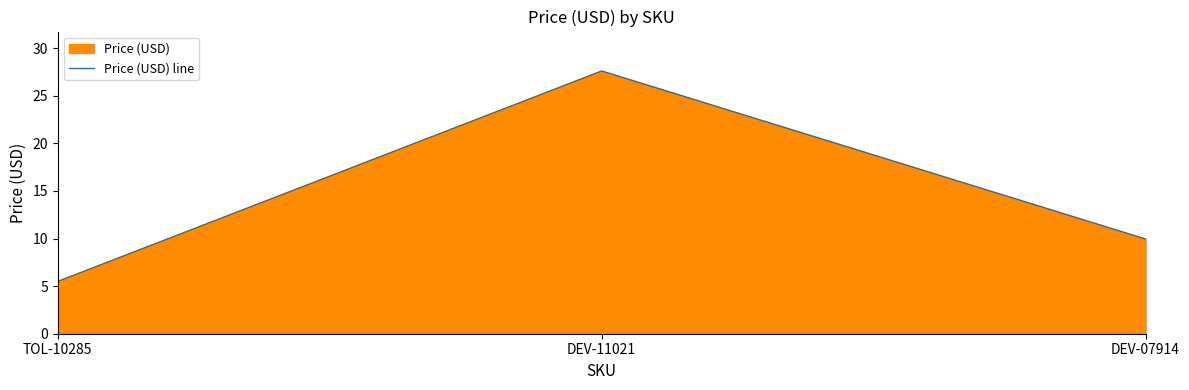

Reading left to right, extract all data points from this chart.

5.5	27.6	9.9